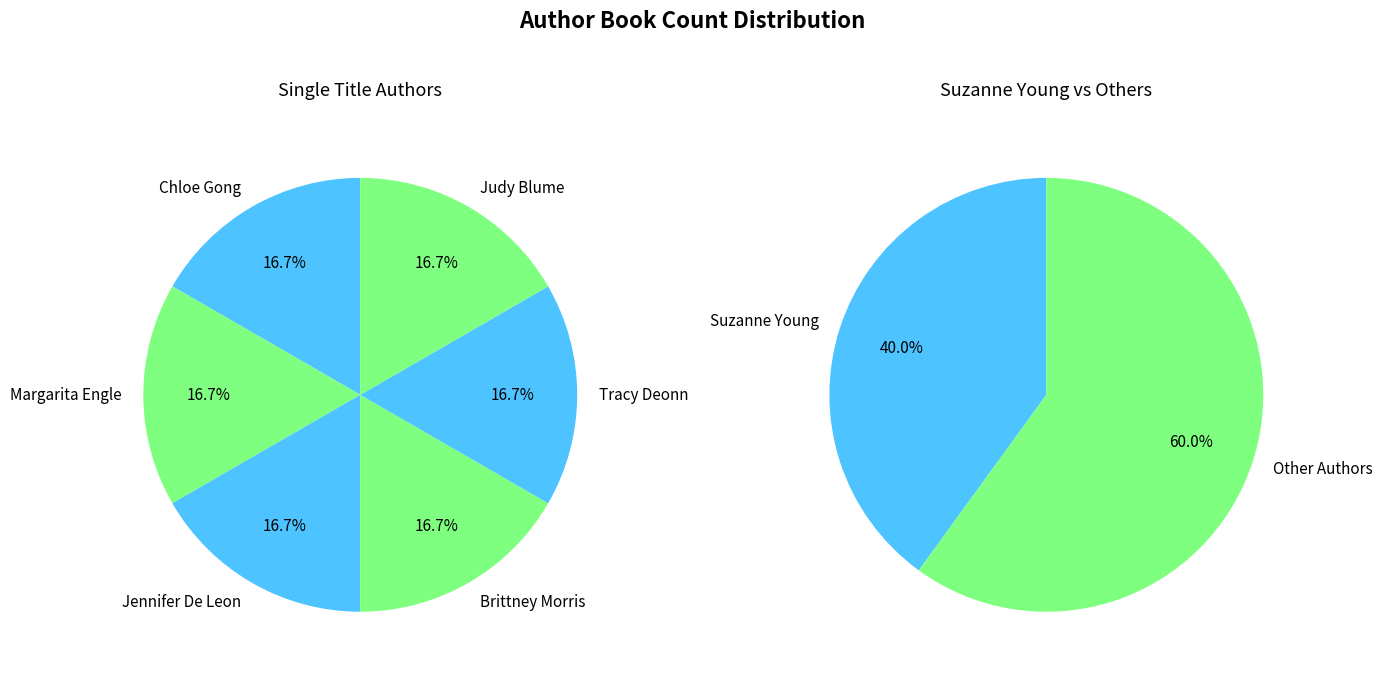

Do Suzanne Young and Tracy Deonn together represent more than half of the pie?

No